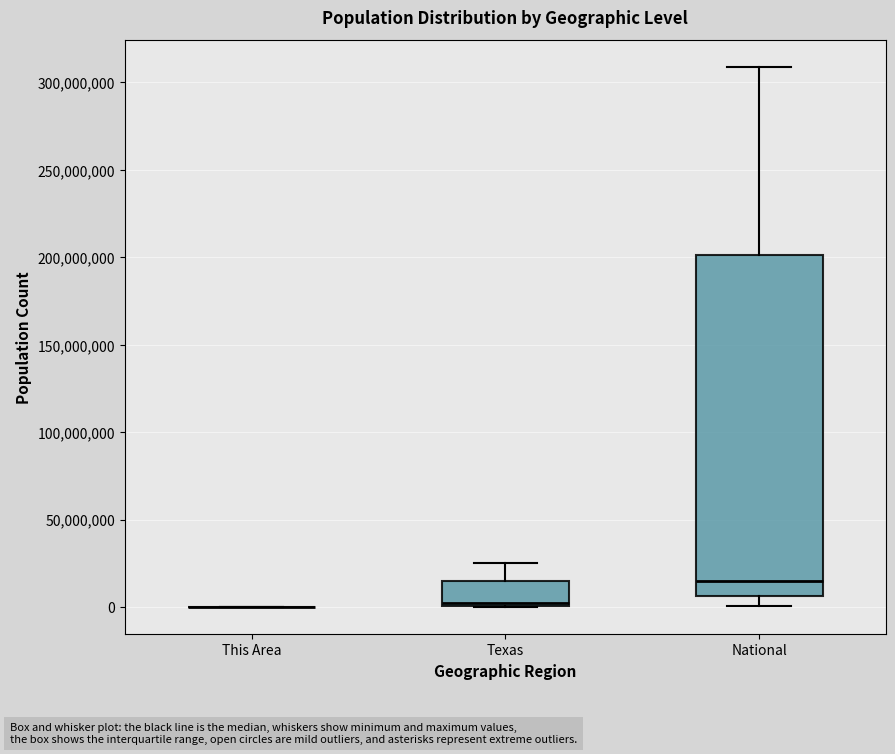

Which box is the tallest, from its lower edge to its upper edge?

National